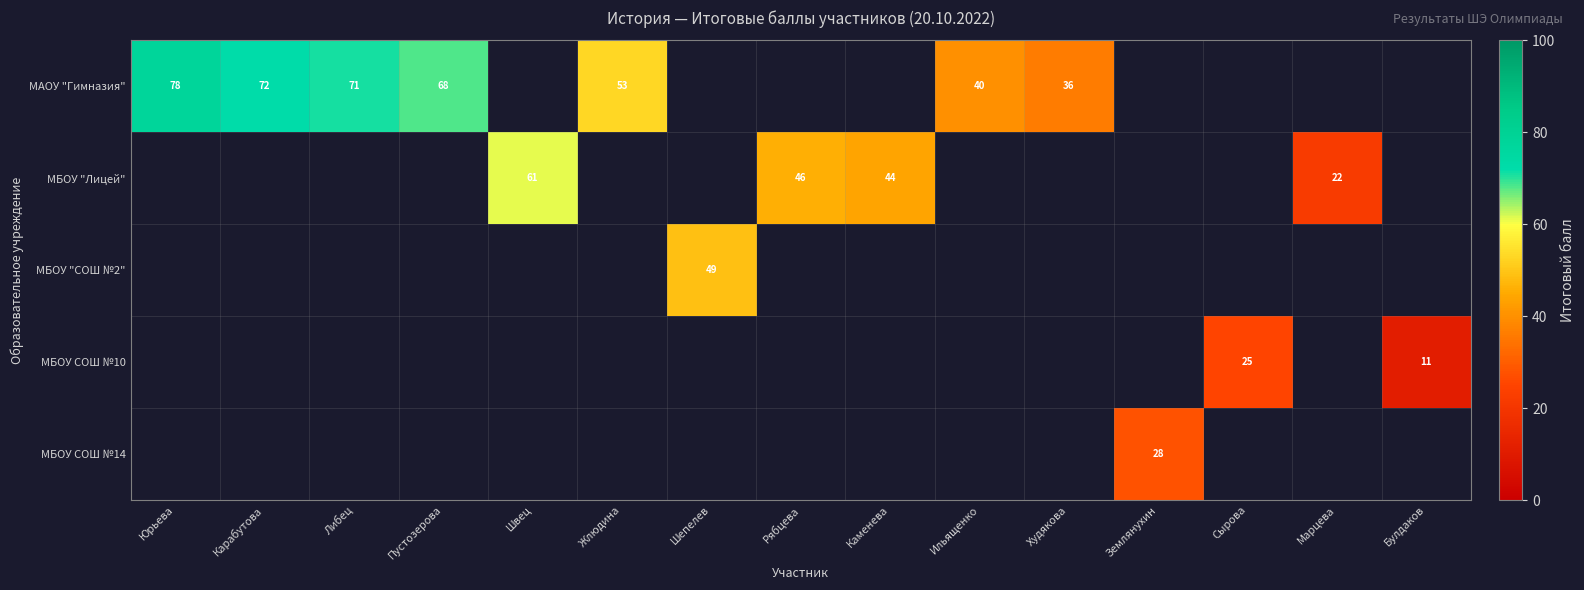

True or false: МБОУ "Лицей" has a value of 69 at Каменева.

False